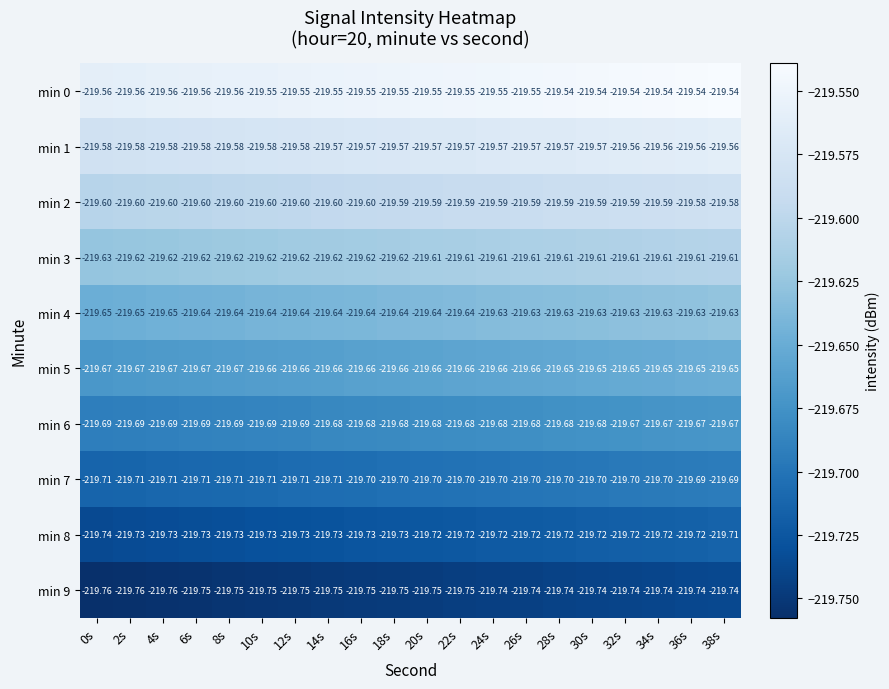

Is the value of min 6 at 36s greater than the value of min 2 at 6s?

No